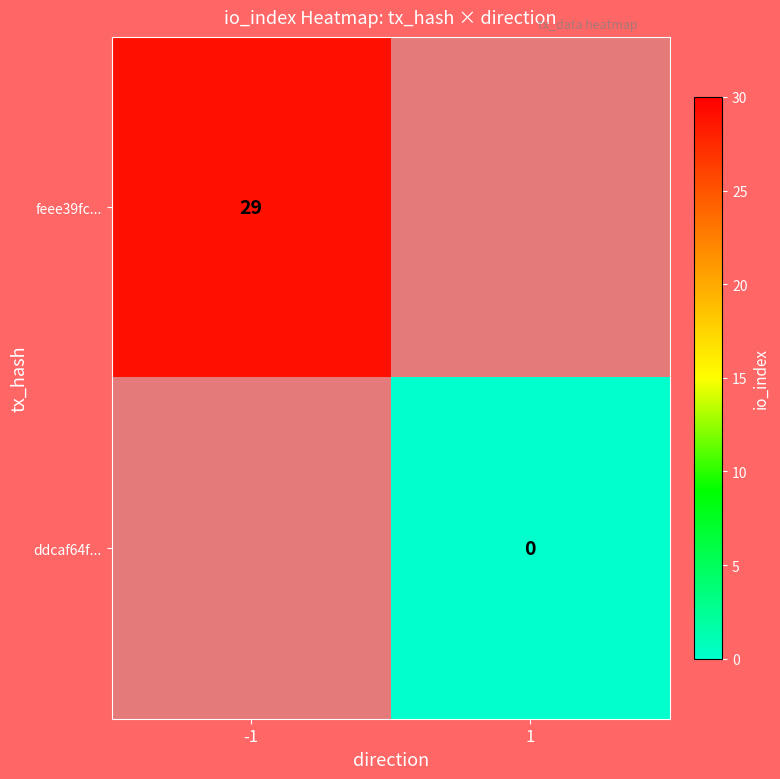

True or false: feee39fc... has a value of 40.0 at -1.

False